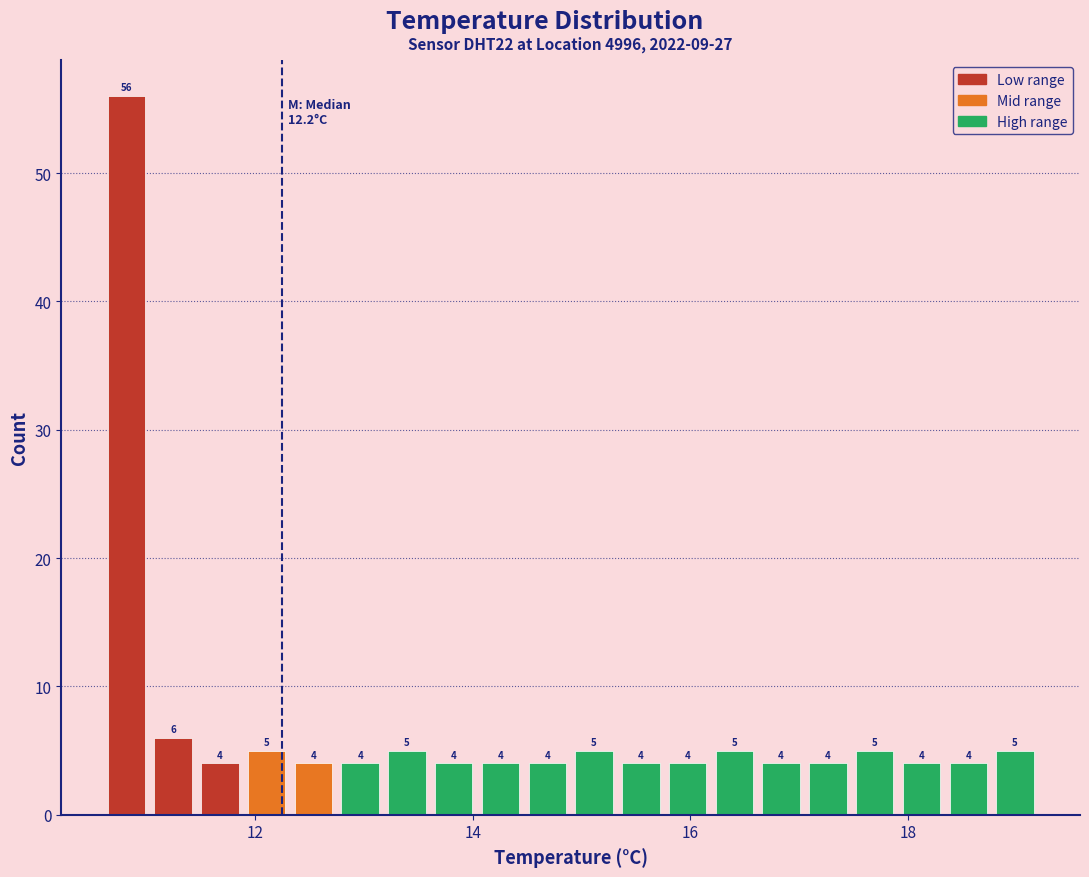

Around what value on the x-axis is the tallest bar? Give the approximate position of its centre, as read against the axis.

10.8